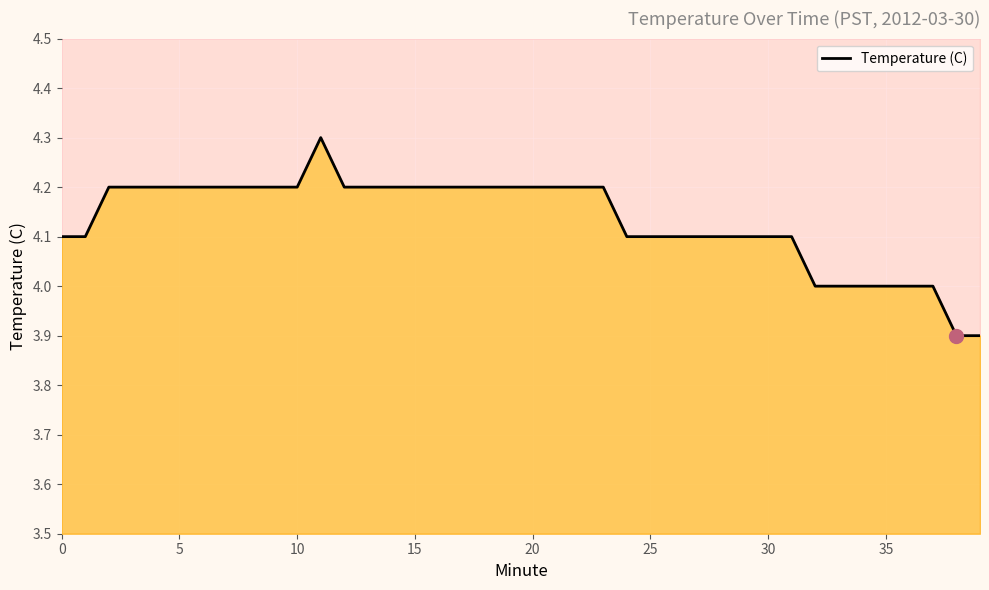

Reading left to right, what are all the values shown in this chart?

4.1	4.1	4.2	4.2	4.2	4.2	4.2	4.2	4.2	4.2	4.2	4.3	4.2	4.2	4.2	4.2	4.2	4.2	4.2	4.2	4.2	4.2	4.2	4.2	4.1	4.1	4.1	4.1	4.1	4.1	4.1	4.1	4.0	4.0	4.0	4.0	4.0	4.0	3.9	3.9